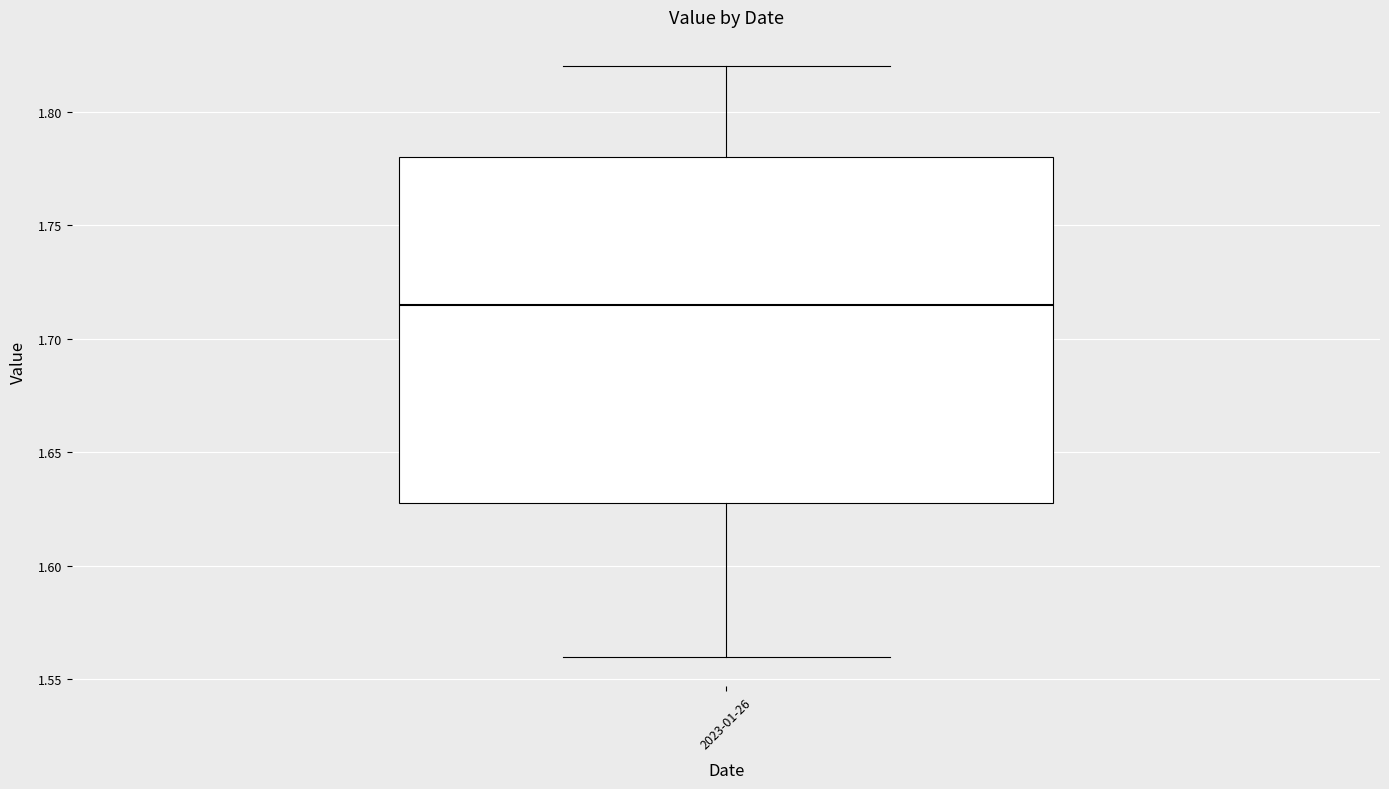

Where does the lower whisker of the box for 2023-01-26 end on the y-axis? The values are not printed on the chart, so give them approximately, as read against the axis.

1.560